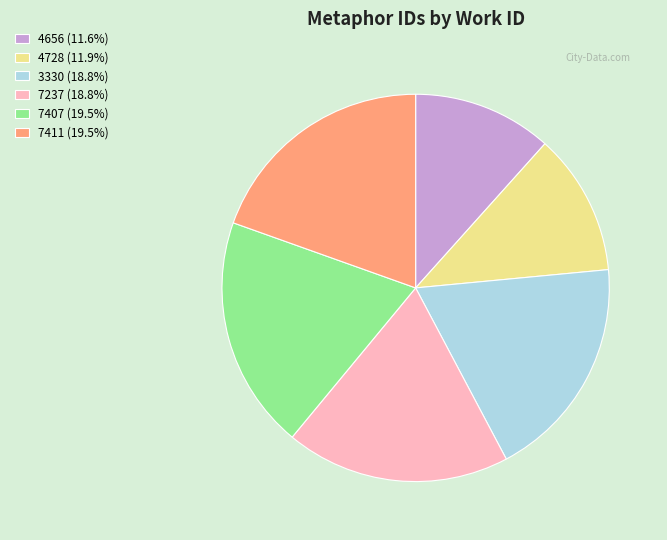

Is the sum of 7407 and 7237 greater than half?

No